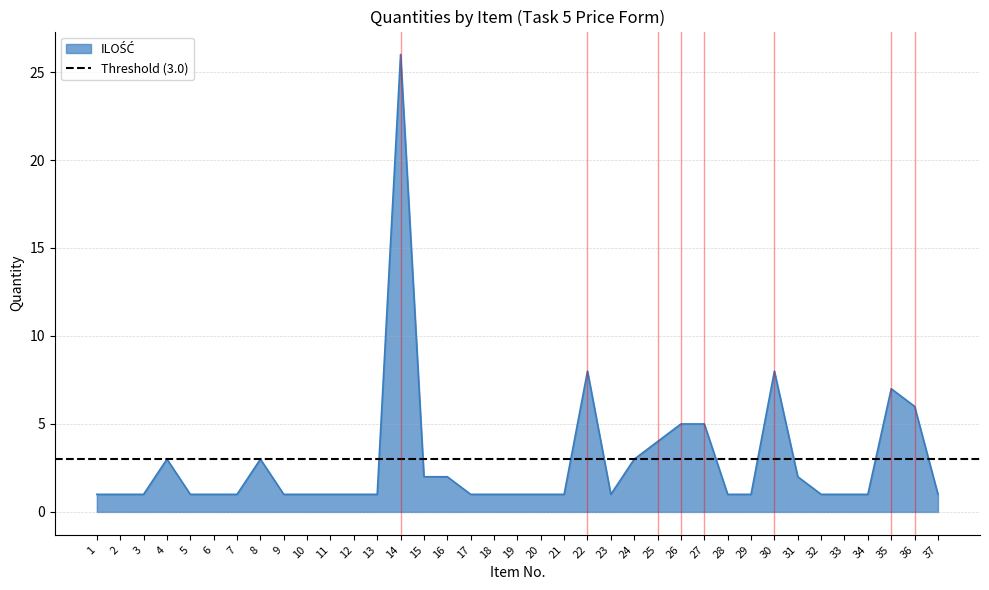

List the labels in order of value, largest first.

14, 22, 30, 35, 36, 26, 27, 25, 4, 8, 24, 15, 16, 31, 1, 2, 3, 5, 6, 7, 9, 10, 11, 12, 13, 17, 18, 19, 20, 21, 23, 28, 29, 32, 33, 34, 37